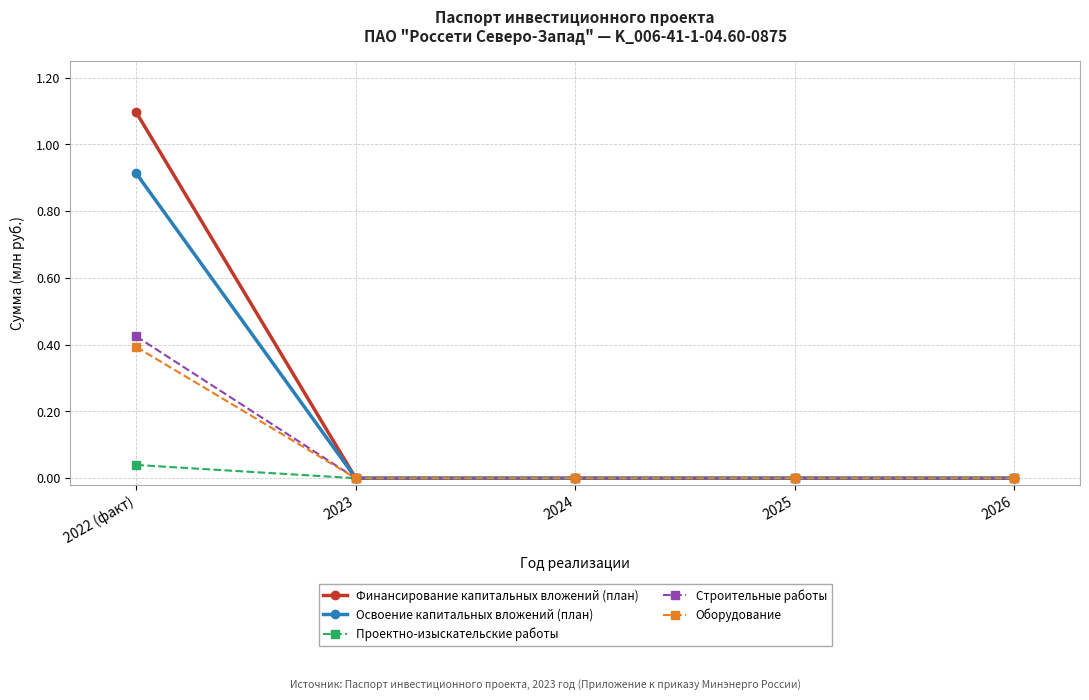

Which series has the widest spread of values?

Финансирование капитальных вложений (план)